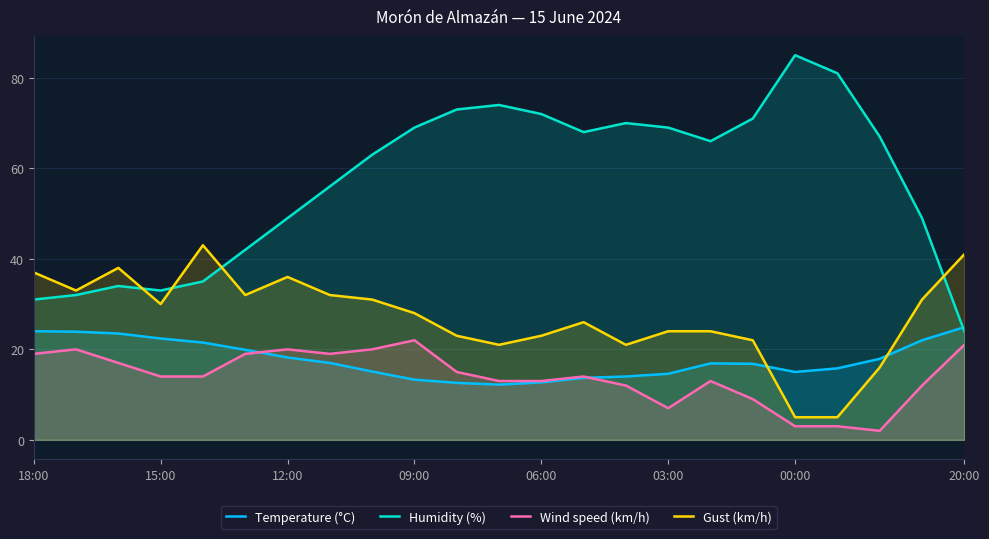

True or false: Humidity (%) has more than 1 interior local peaks.

True